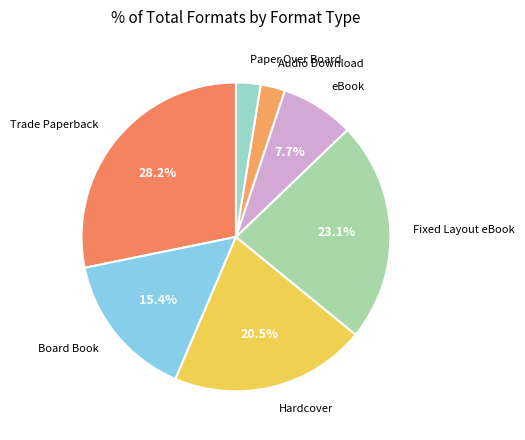

Which has a higher value, Audio Download or Hardcover?

Hardcover